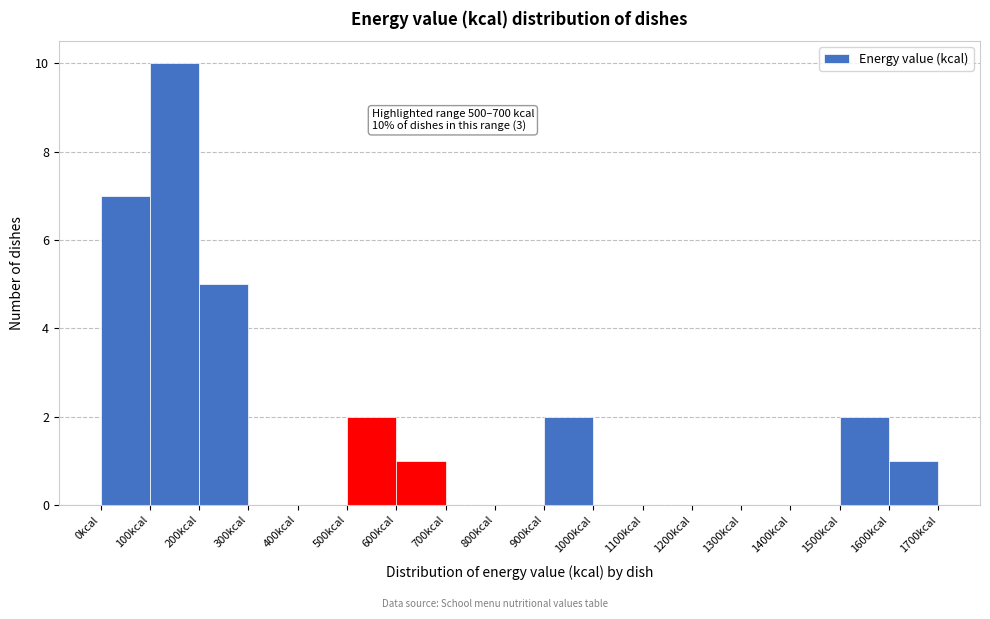

Which range on the x-axis has the tallest bar?

100 to 200